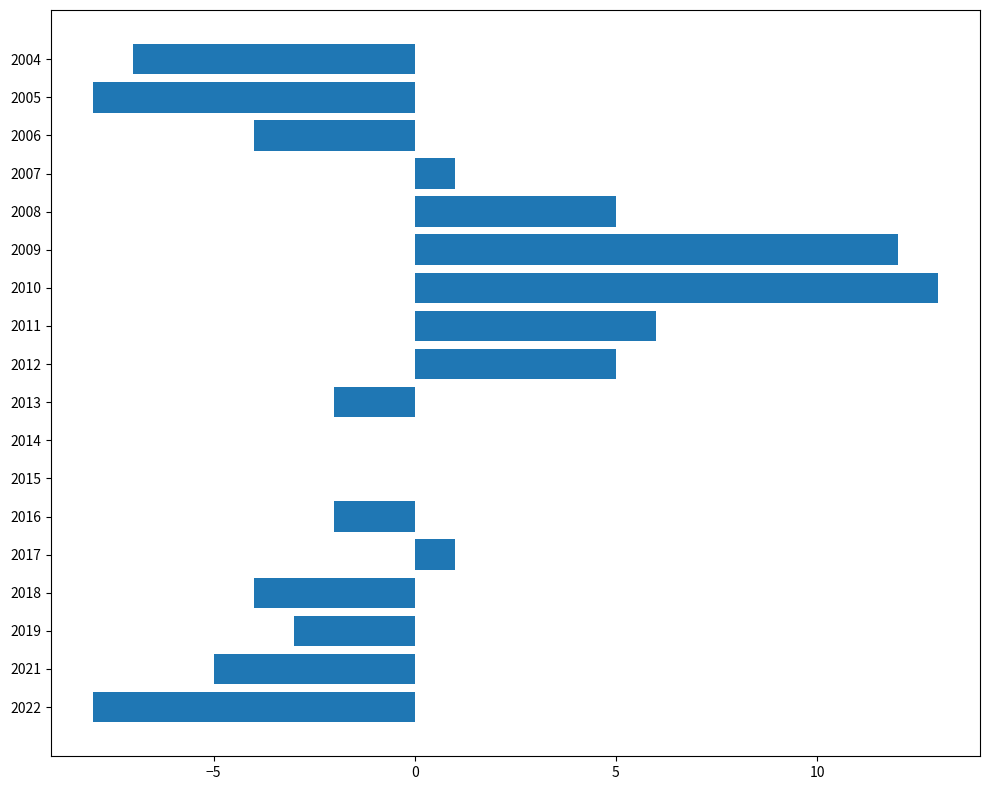

What is the change in value from 2011 to 2010?

+7